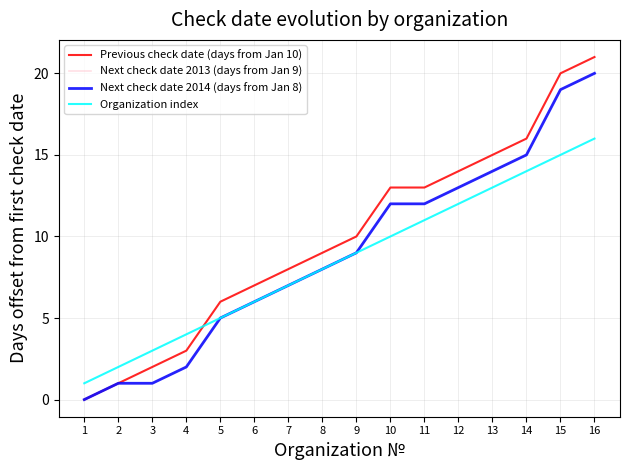

Does the chart have visible grid lines?

Yes